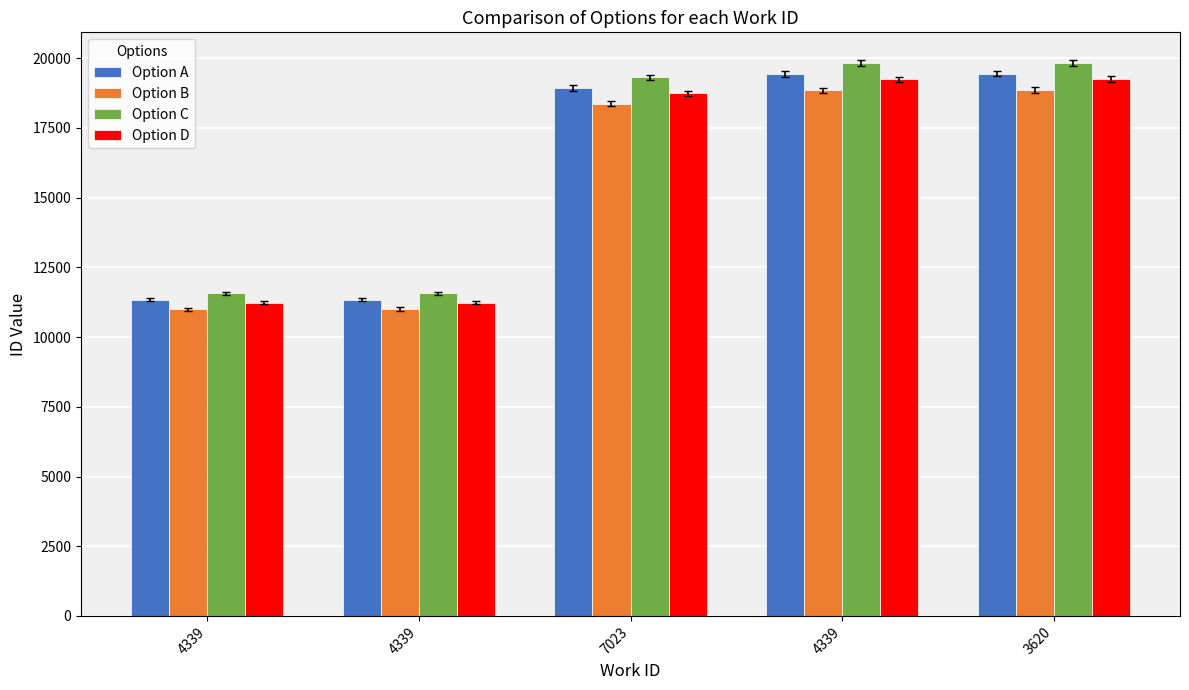

Reading left to right, extract all data points from this chart.

Option A: 11344.0	11348.0	18938.0	19436.0	19445.0
Option B: 11003.7	11007.6	18369.9	18852.9	18861.6
Option C: 11570.9	11575.0	19316.8	19824.7	19833.9
Option D: 11230.6	11234.5	18748.6	19241.6	19250.5